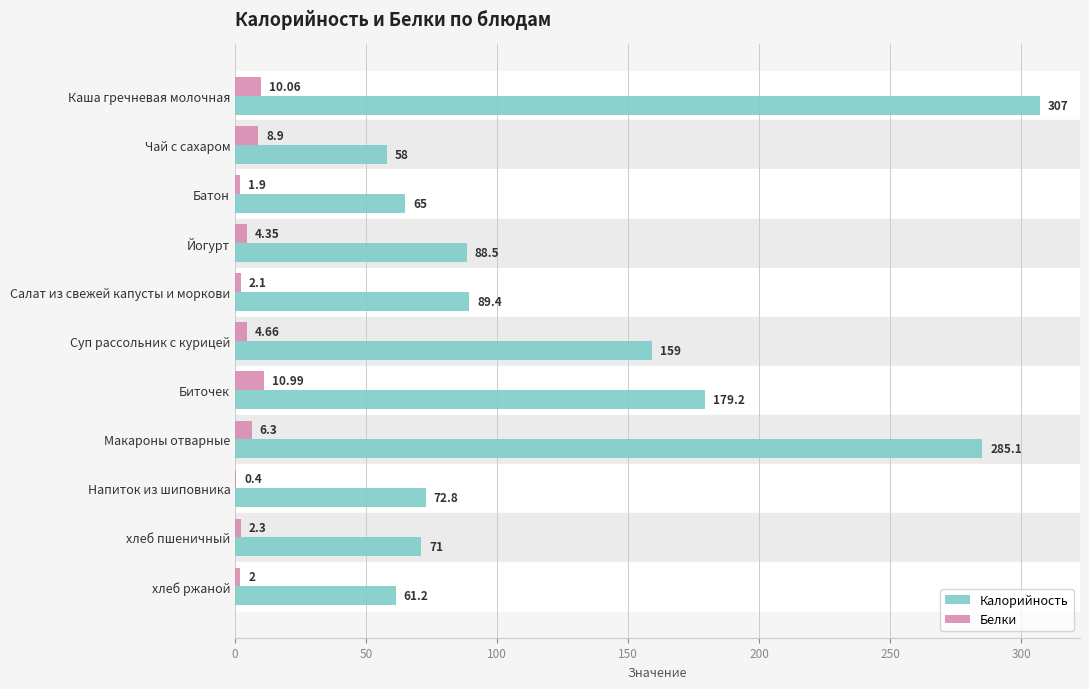

Which series changed the most between Макароны отварные and хлеб пшеничный?

Калорийность